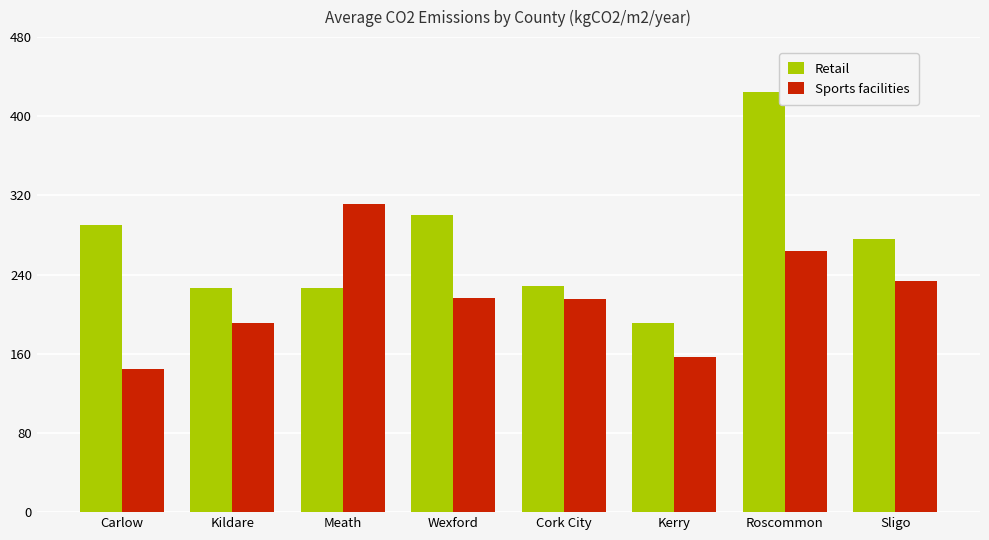

What is the minimum value for Sports facilities?

145